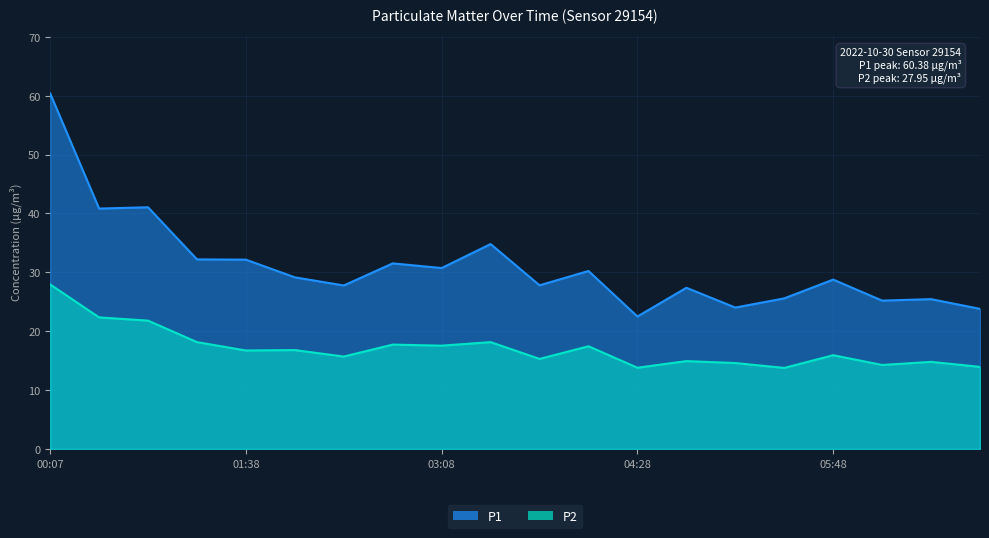

Is the value of P2 at 04:48 greater than the value of P1 at 05:48?

No